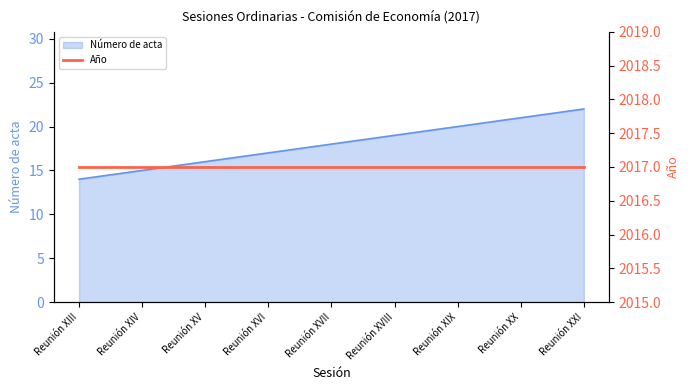

The chart shows a value of 17 at Reunión XVI. True or false?

True